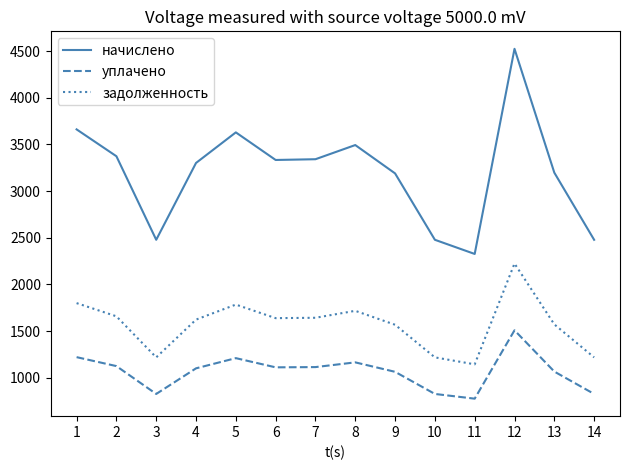

What is the approximate value of уплачено at 11?

775.2